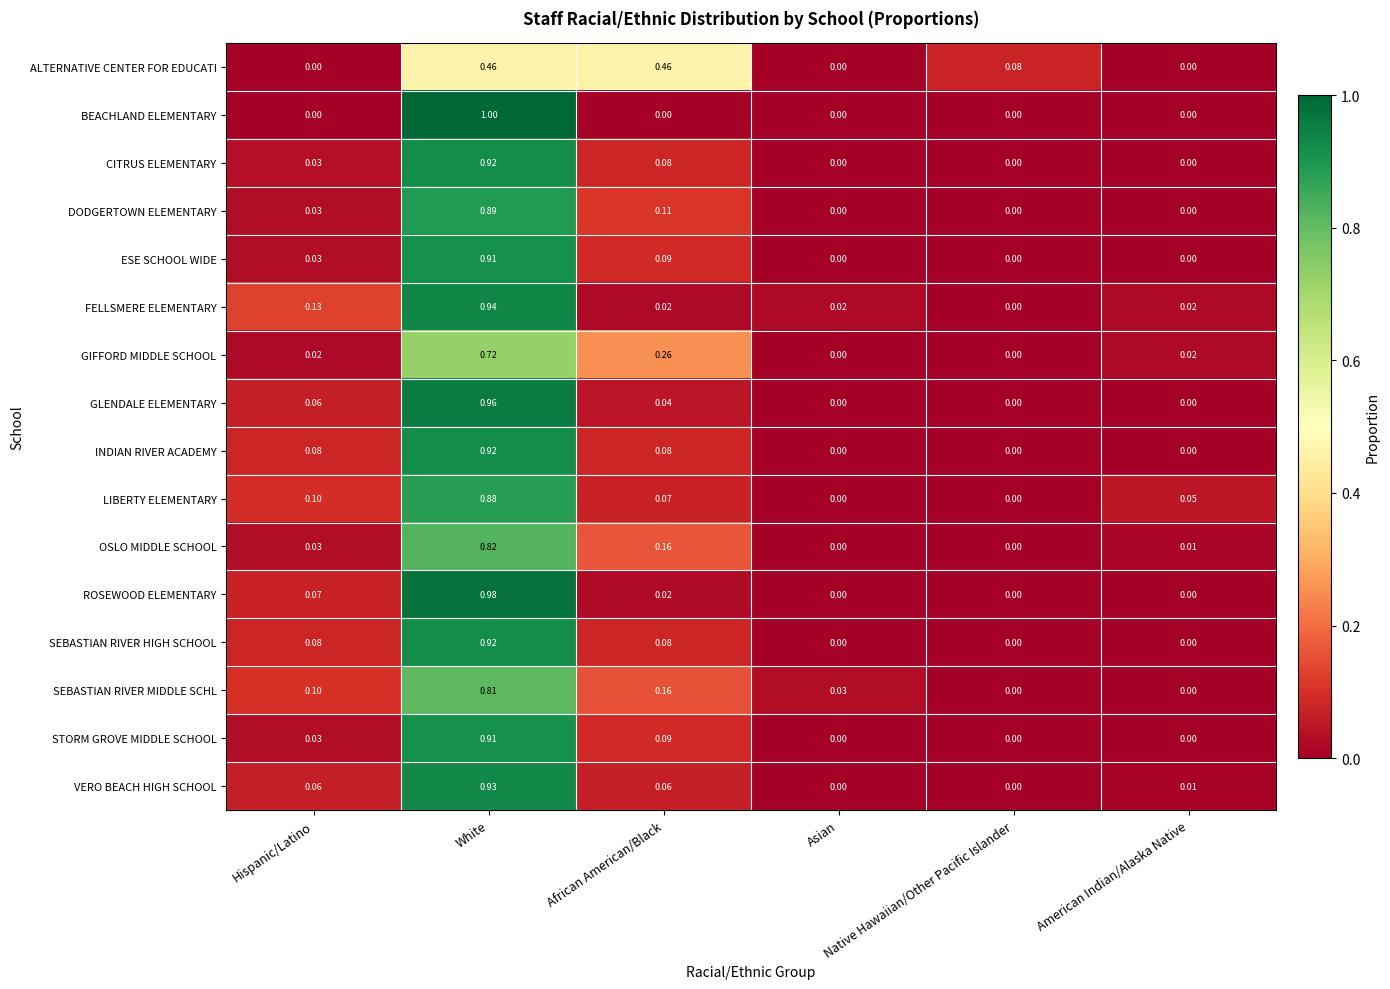

How many data points does each series have?

6